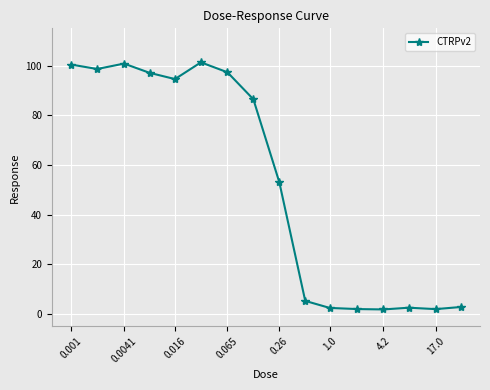

What is the maximum value shown in the chart?

101.3